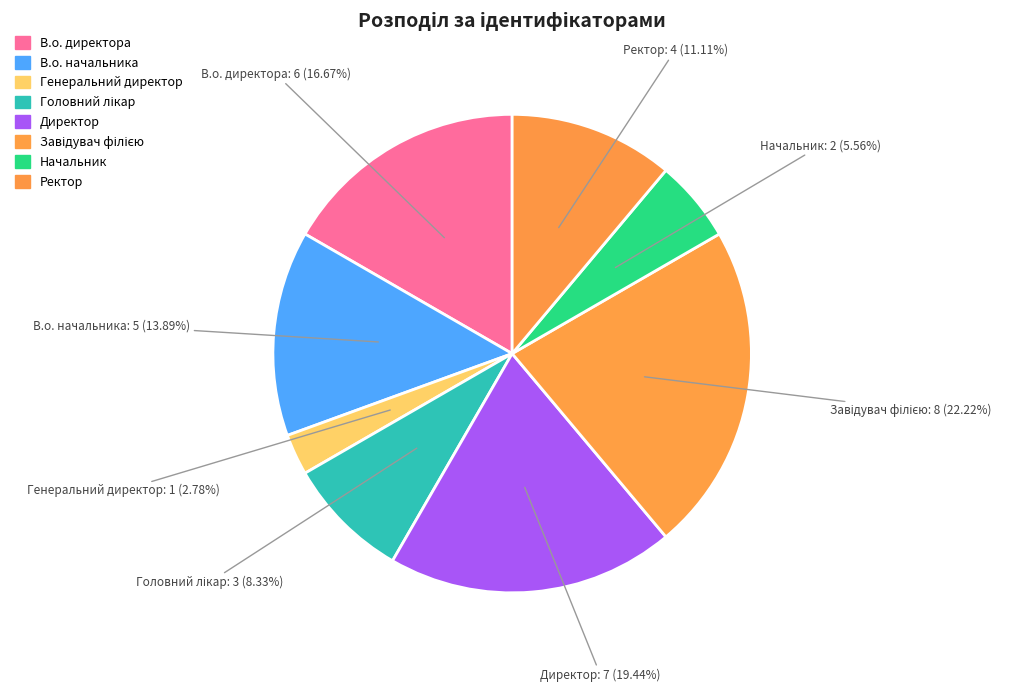

Approximately how many times larger is the value at Начальник compared to Ректор?

0.5